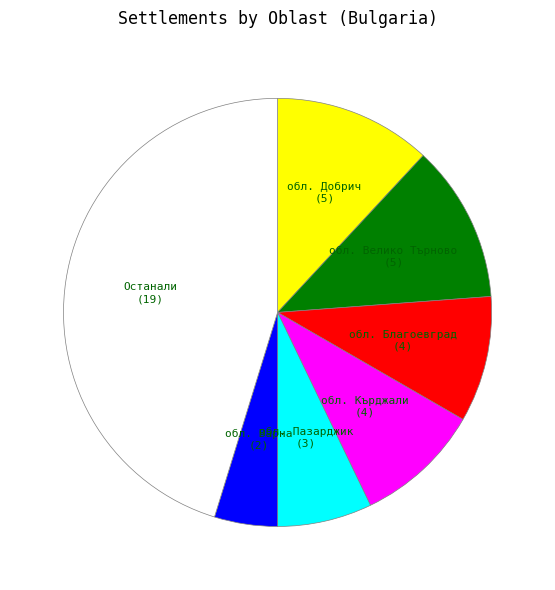

Is it true that обл. Кърджали is 10% of the pie?

True